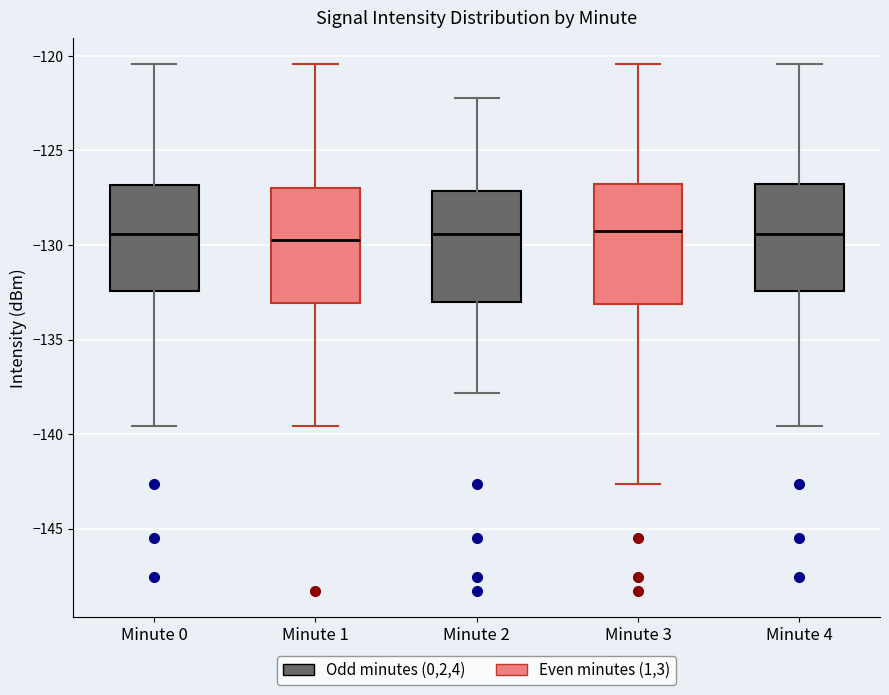

Where does the upper whisker of the box for Minute 4 end on the y-axis? The values are not printed on the chart, so give them approximately, as read against the axis.

-120.5